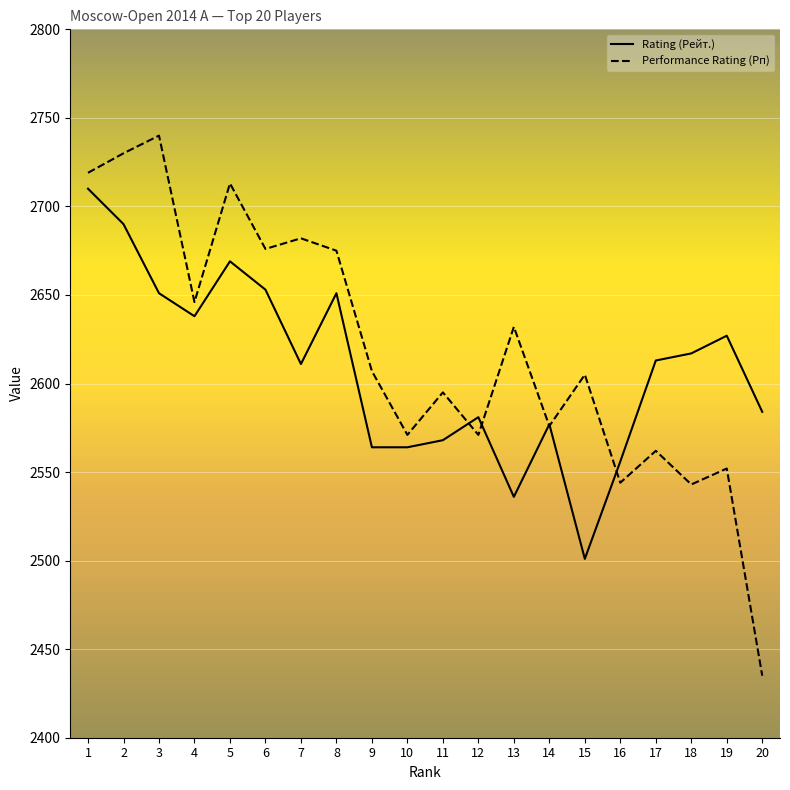

The value of Performance Rating (Рп) at 1 is 2719. True or false?

True